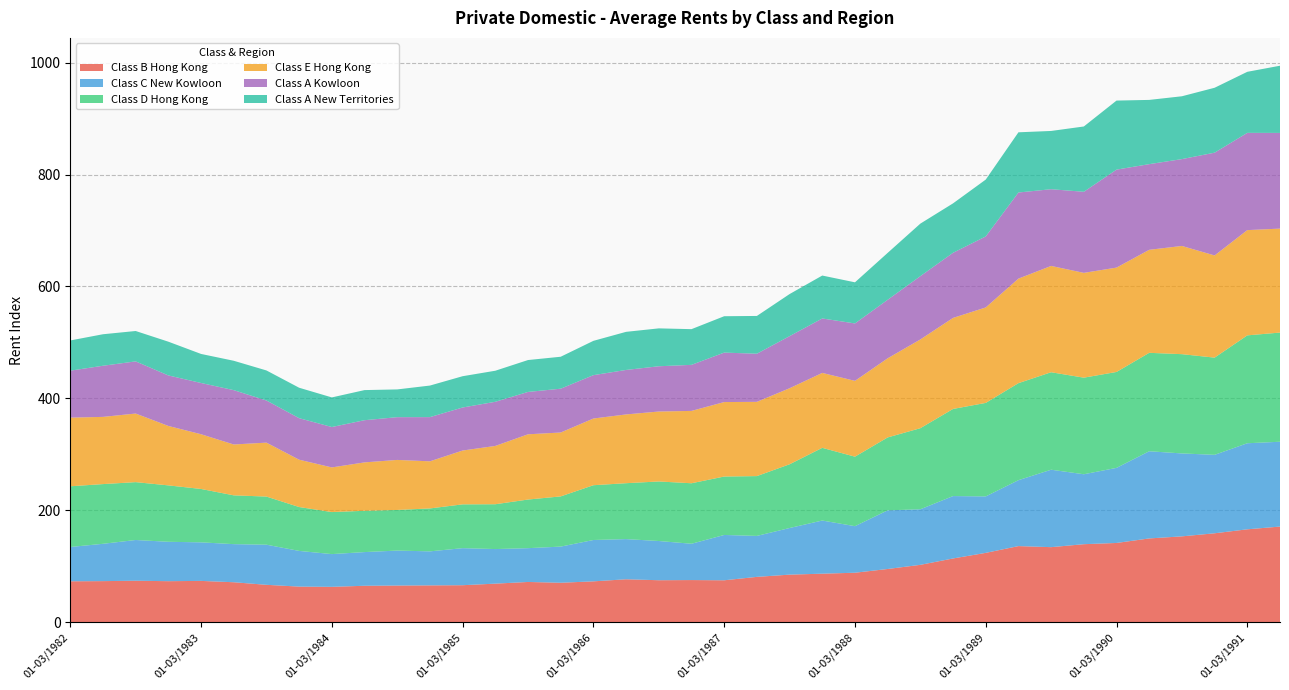

Reading right to left, extract all data points from this chart.

Class B Hong Kong: 170.9	166.0	158.9	153.4	149.7	141.6	139.4	134.1	136.0	123.9	113.9	102.5	95.1	88.4	86.7	85.0	81.0	74.9	75.3	75.0	76.7	73.0	70.5	71.9	68.9	66.1	65.8	65.5	65.1	63.2	63.6	66.8	71.4	73.8	73.3	74.1	73.4	73.1
Class C New Kowloon: 151.6	153.8	140.2	148.2	155.8	134.2	125.0	138.4	117.8	100.9	111.5	99.3	104.8	83.2	95.0	83.3	73.2	81.0	64.9	70.1	71.8	73.9	64.6	60.4	61.8	66.2	60.8	62.5	60.2	58.5	63.8	71.7	68.1	68.9	70.4	72.8	66.7	61.3
Class D Hong Kong: 195.1	192.8	173.7	177.4	175.9	171.4	172.6	174.2	173.4	167.1	155.7	144.9	130.3	124.2	129.9	113.9	106.9	104.4	108.1	106.4	99.9	97.9	89.7	86.9	80.1	78.3	76.7	72.6	73.8	75.1	78.4	86.0	87.2	95.4	100.8	103.4	106.7	108.5
Class E Hong Kong: 185.8	188.1	182.6	193.4	184.1	186.5	187.3	190.0	186.8	170.6	162.7	158.6	141.4	135.5	133.9	135.9	132.7	133.1	129.3	125.0	122.9	119.2	114.2	116.6	104.2	96.2	84.2	89.4	86.5	79.8	84.6	96.4	90.9	97.8	106.2	122.6	120.1	122.7
Class A Kowloon: 171.0	173.8	183.7	155.2	153.1	175.1	144.9	137.1	153.9	126.9	116.4	113.1	104.6	102.6	97.3	93.1	86.0	88.4	82.3	80.9	79.5	77.5	78.3	75.7	78.9	76.9	79.0	76.4	75.4	72.2	74.2	75.3	97.1	91.6	90.3	93.2	91.4	83.9
Class A New Territories: 120.1	109.1	116.0	112.3	114.8	123.4	116.7	104.1	107.6	101.6	88.3	93.9	83.8	73.5	76.7	75.2	67.5	65.0	63.8	67.7	68.1	61.3	57.1	57.0	55.5	55.9	56.4	49.6	53.8	52.9	54.4	53.7	52.5	51.9	60.3	54.3	56.3	54.0